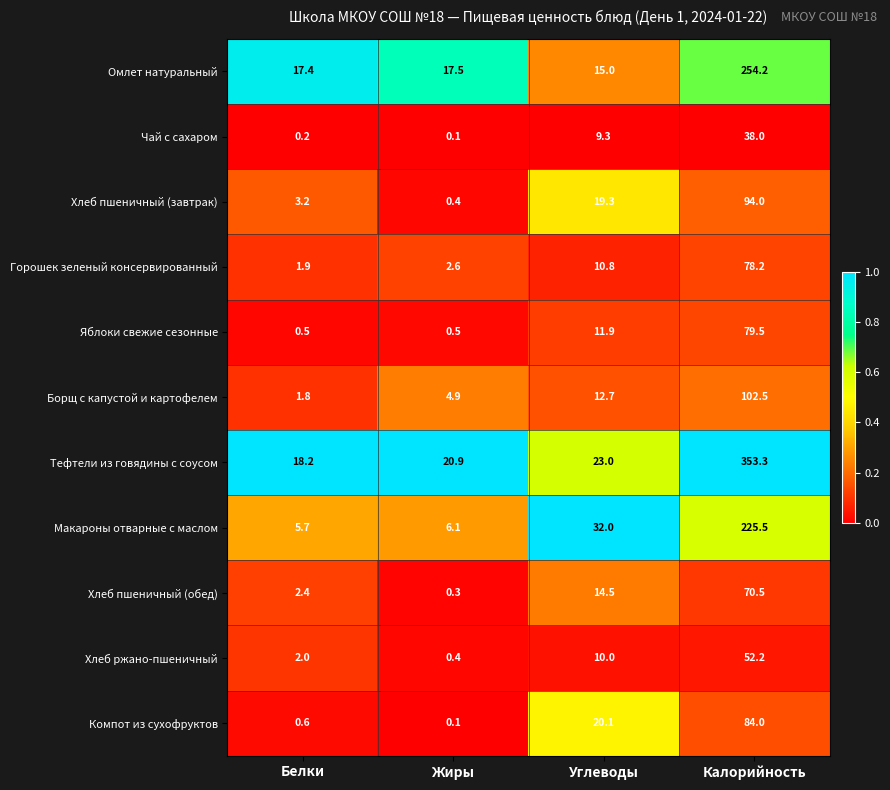

Where does the Чай с сахаром series first go above 9?

Углеводы